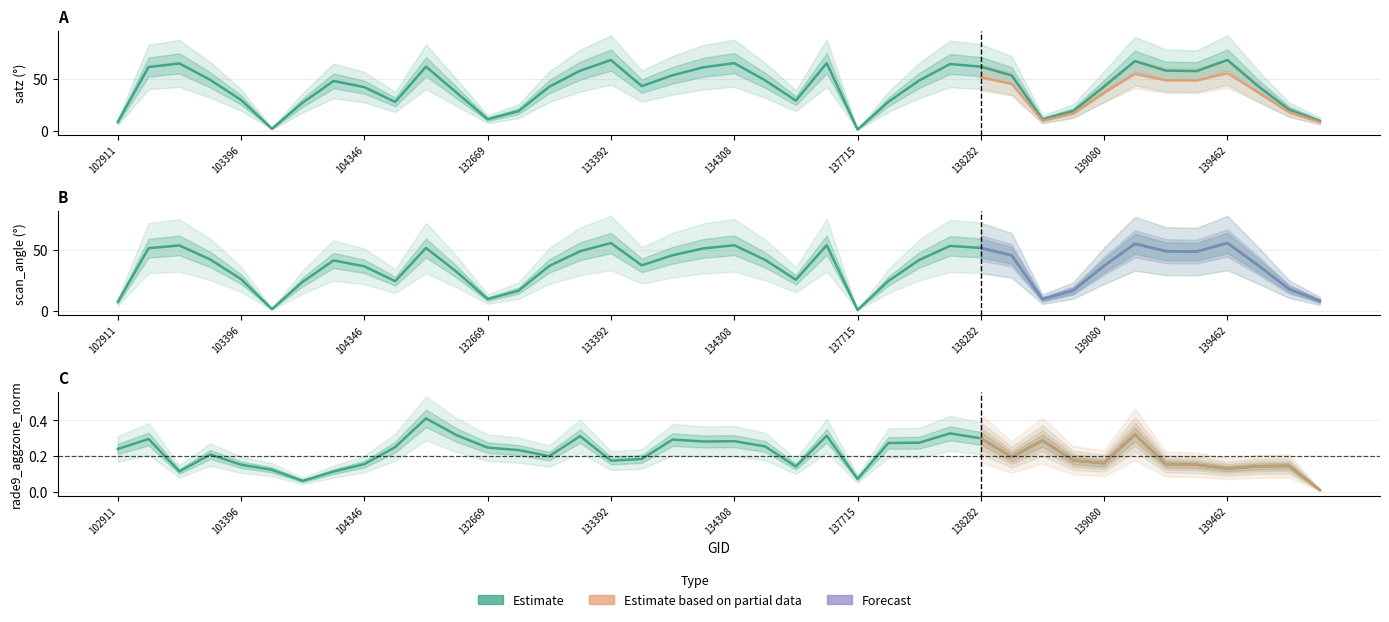

Is the value of rade9_aggzone_norm at 139283 greater than the value of satz at 137322?

No